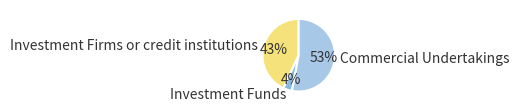

How many segments does this pie chart have?

3